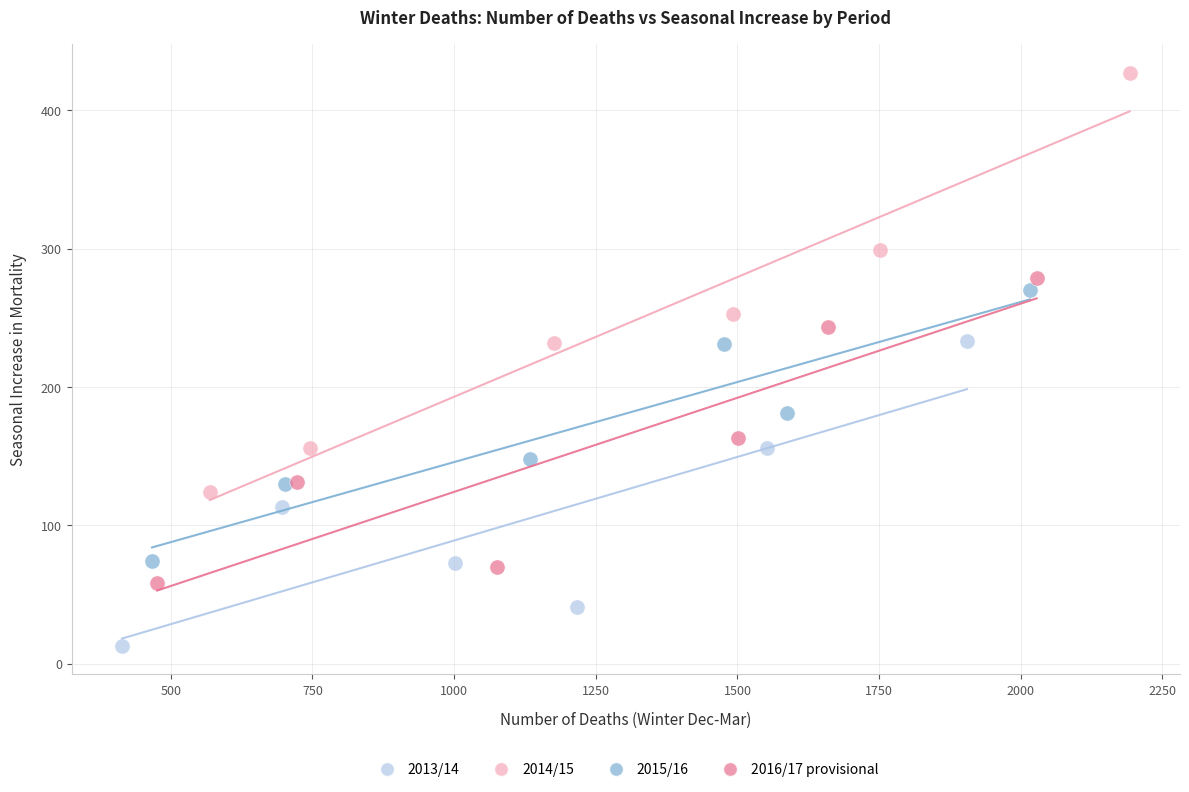

Which series has the widest spread of Y values?

2014/15